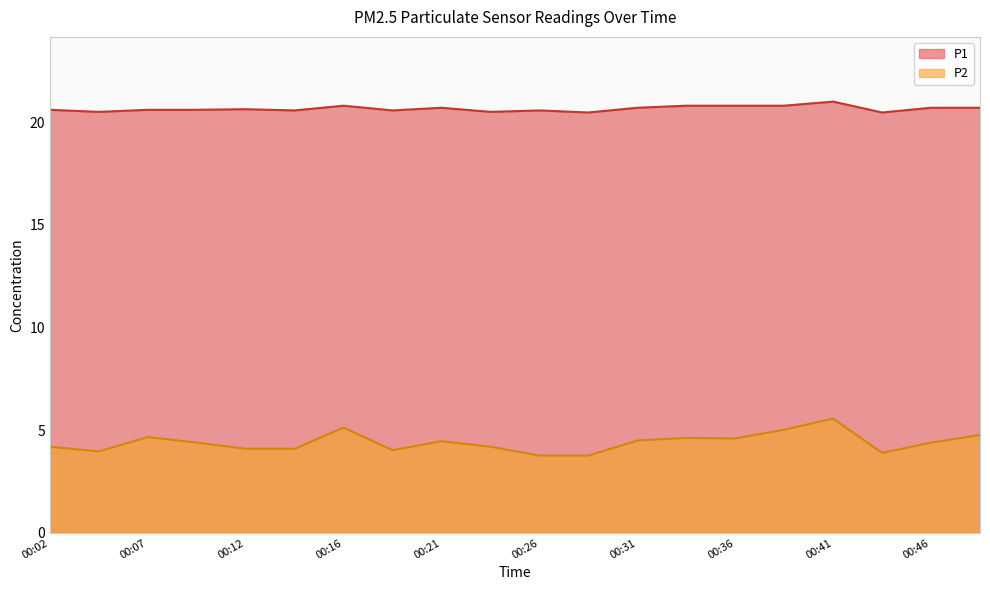

The P1 series shows 20.5 at 00:29. True or false?

True